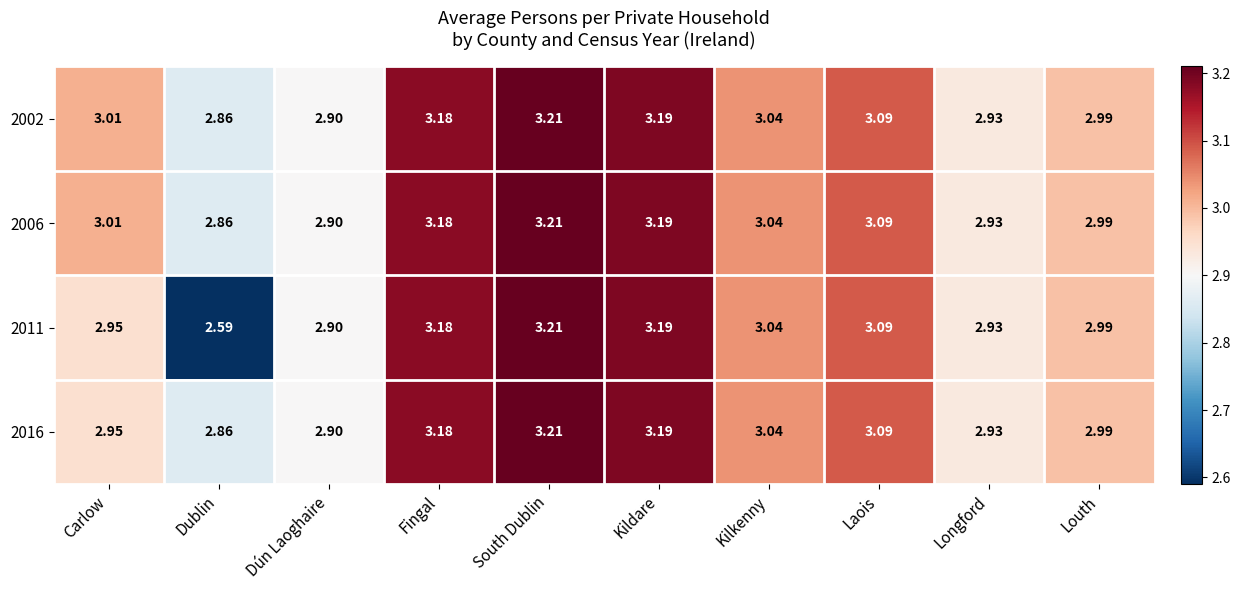

Where does the 2002 series first go above 3?

Carlow